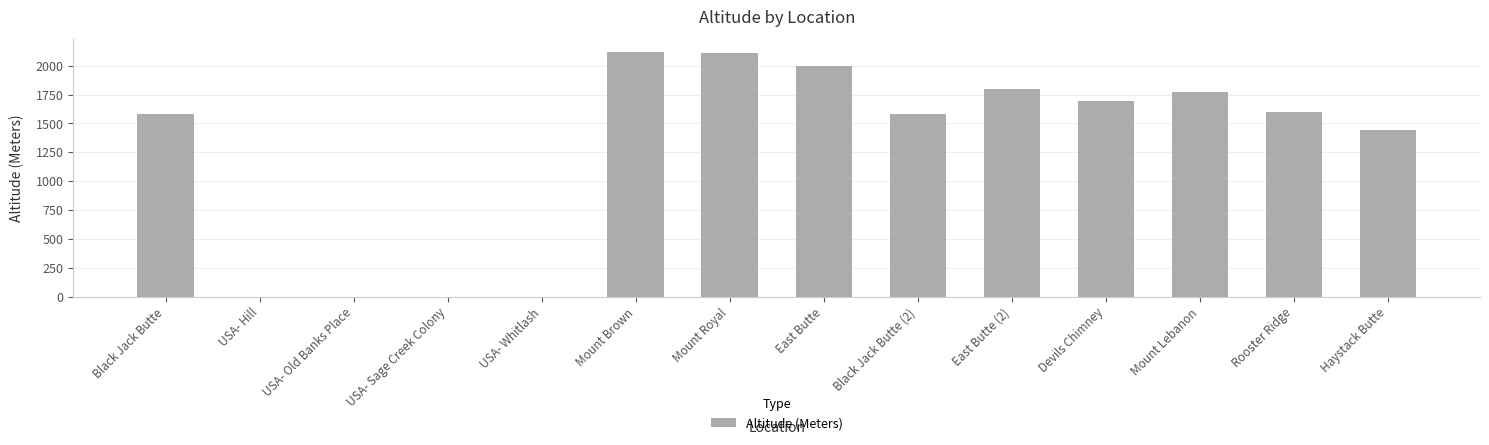

What is the change in value from Mount Royal to Rooster Ridge?

-509